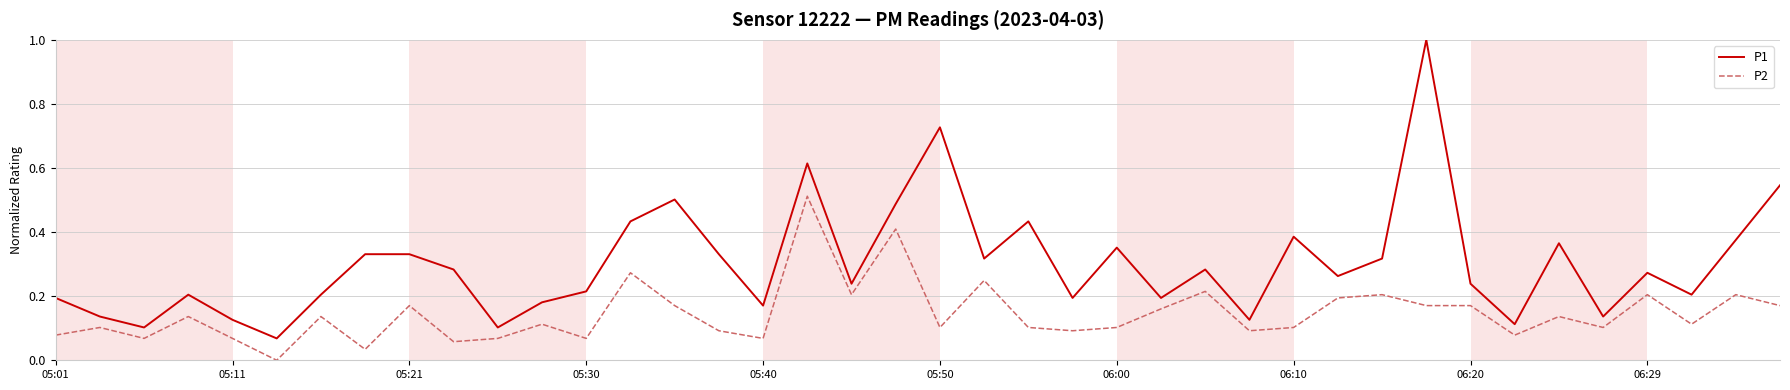

What are all the series names shown in the legend?

P1, P2